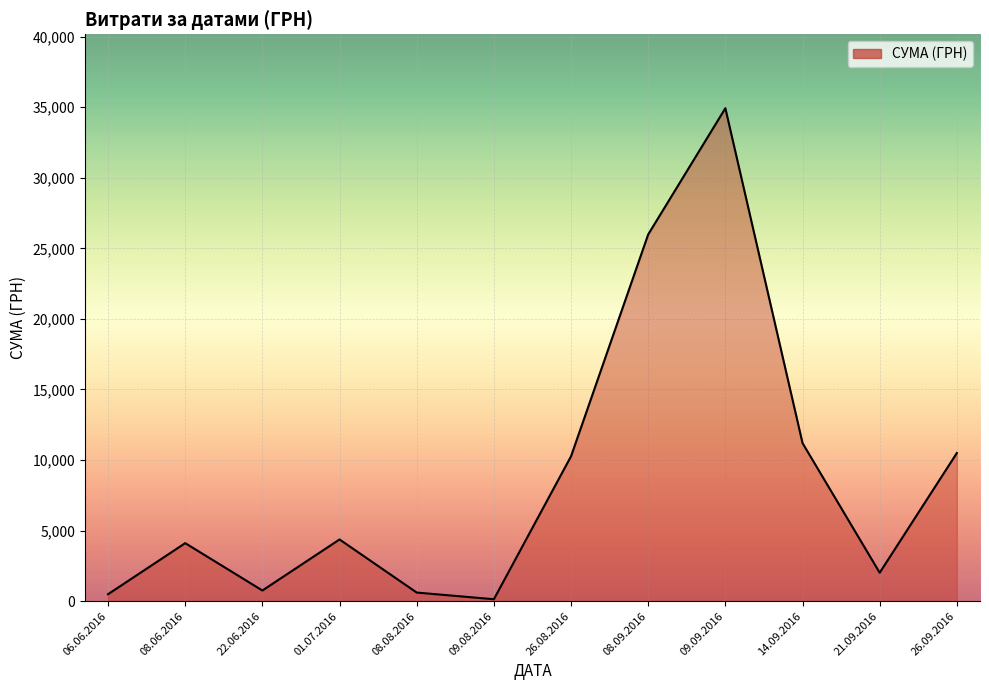

Where is the data nearest to the value 17533?

14.09.2016